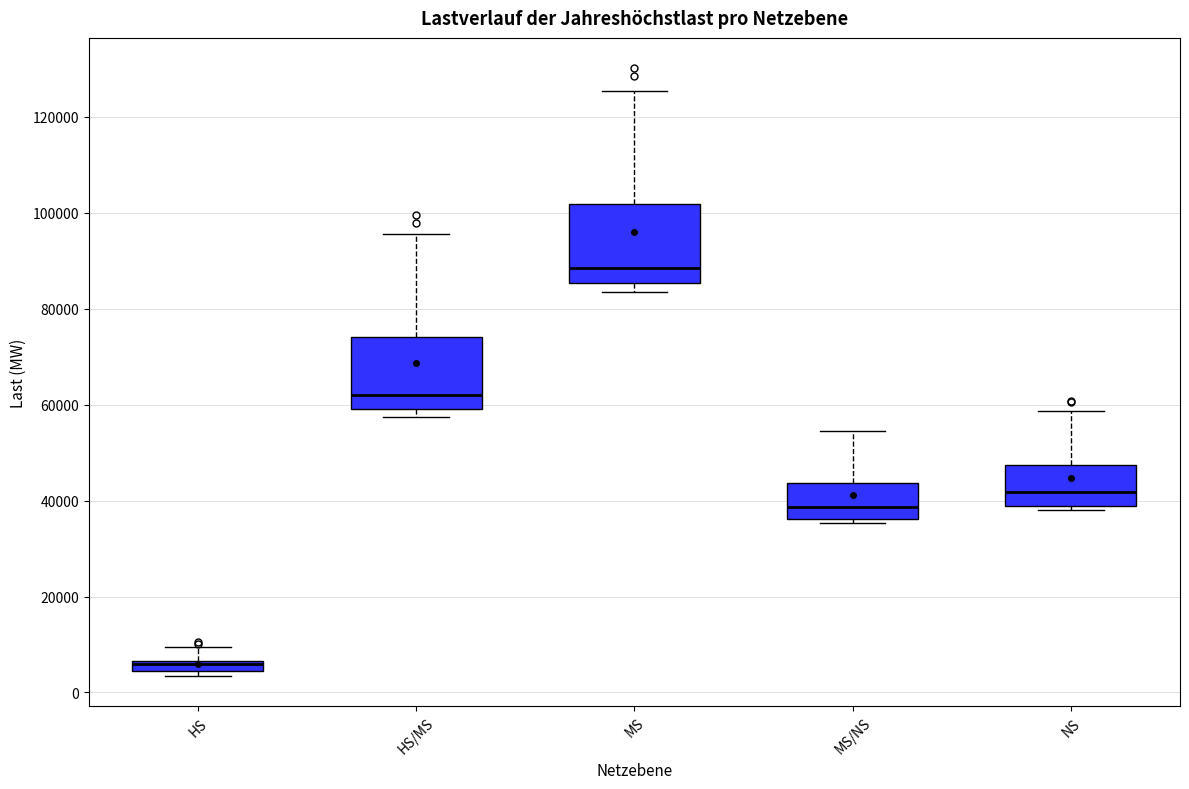

Where is the lower edge of the box for HS/MS on the y-axis? The values are not printed on the chart, so give them approximately, as read against the axis.

60000